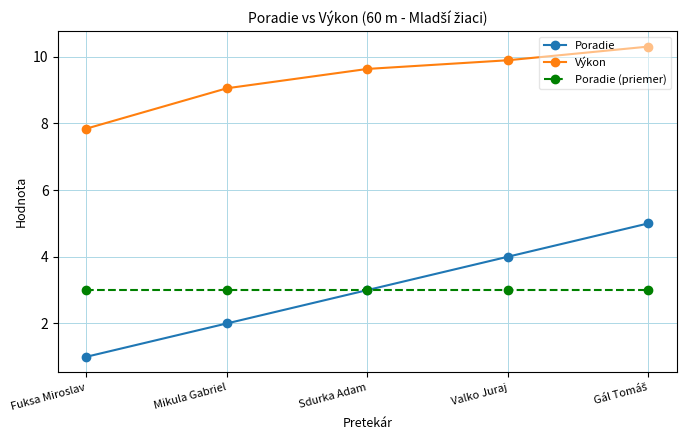

Is it true that Poradie equals 1.4 at Fuksa Miroslav?

False